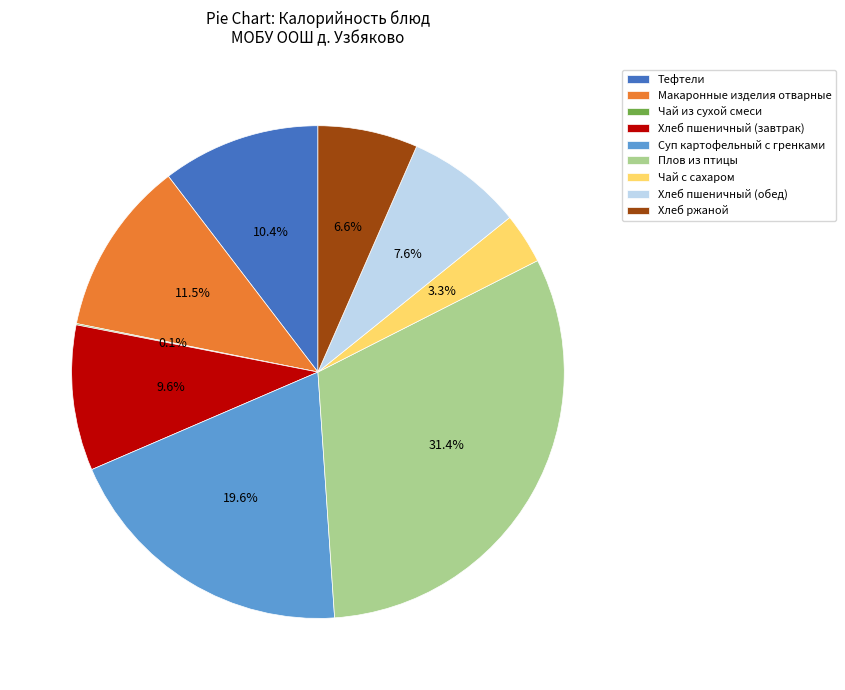

Which slice is the largest?

Плов из птицы